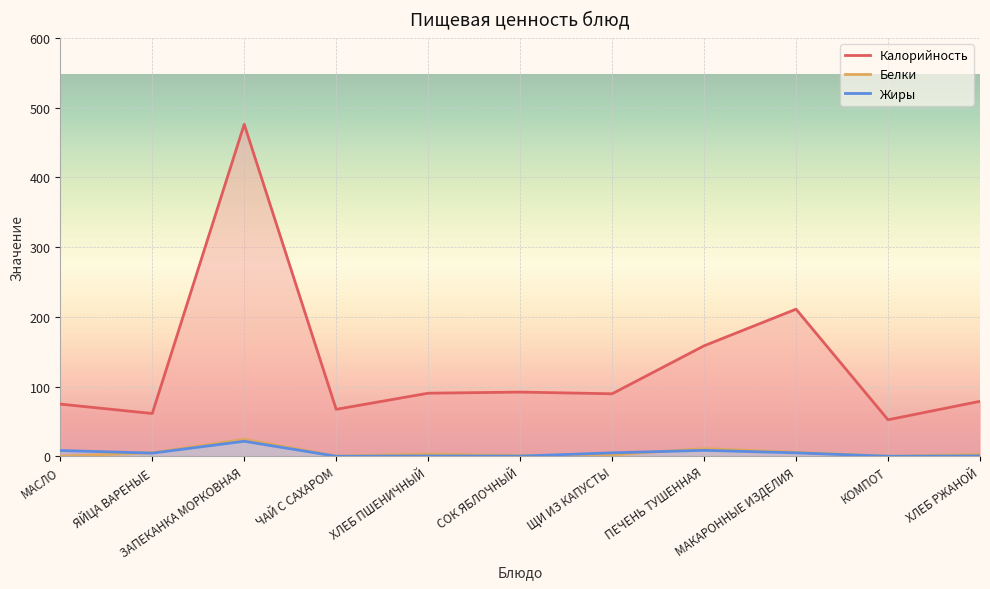

True or false: Жиры and Калорийность intersect in this chart.

False